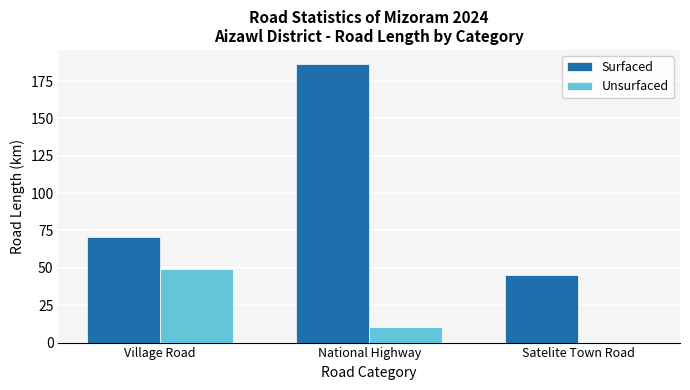

What is the maximum value for Unsurfaced?

49.5